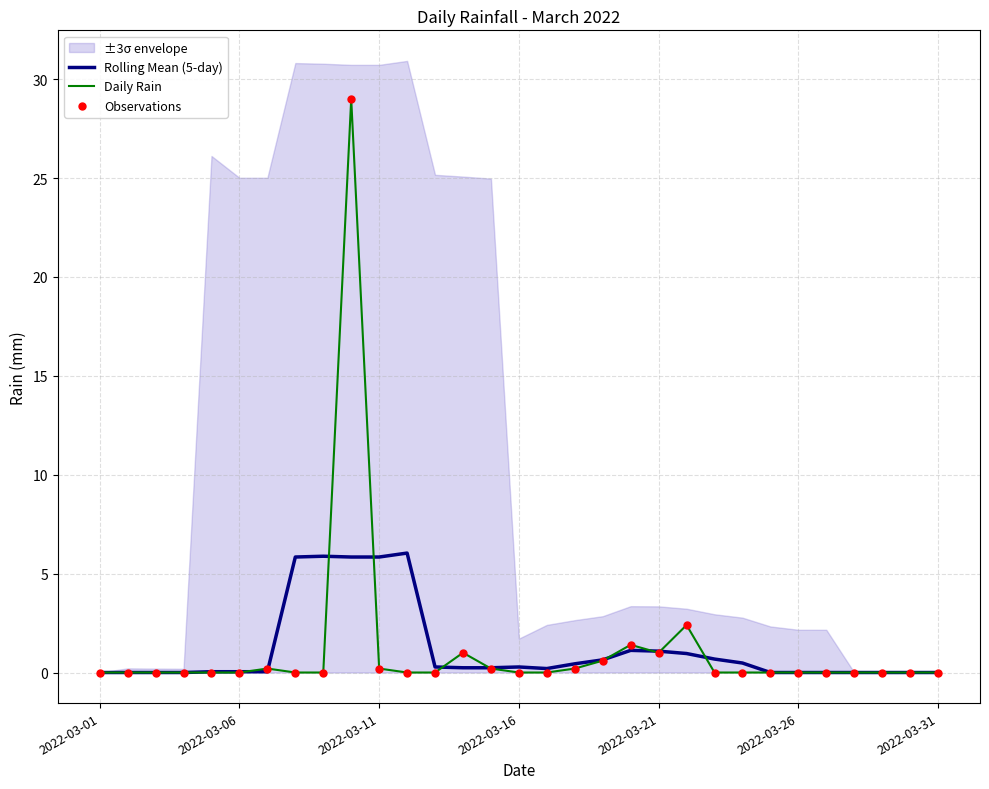

Which series contains the highest Y value?

Daily Rain